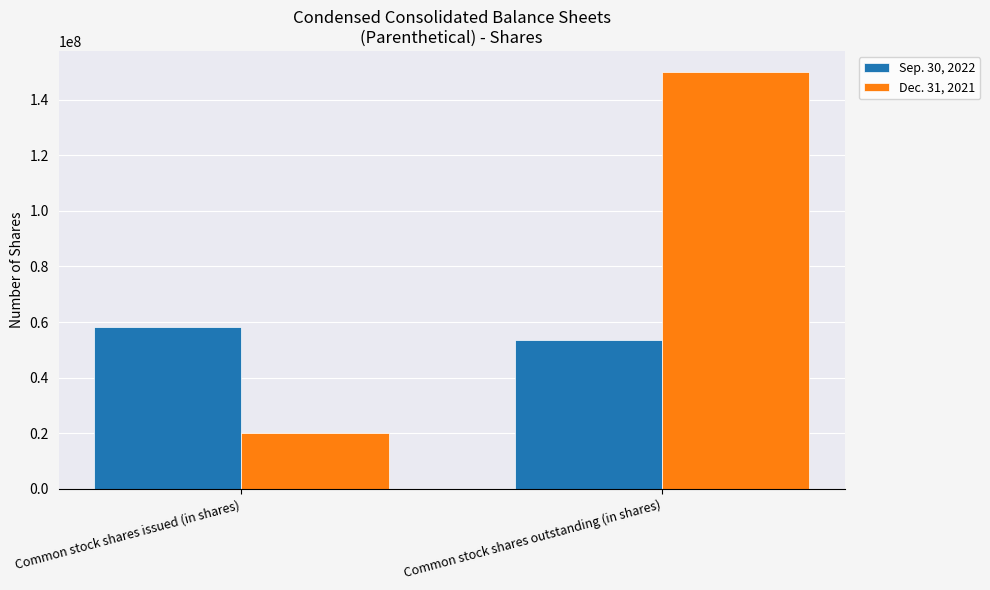

Which series changed the most between Common stock shares issued (in shares) and Common stock shares outstanding (in shares)?

Dec. 31, 2021